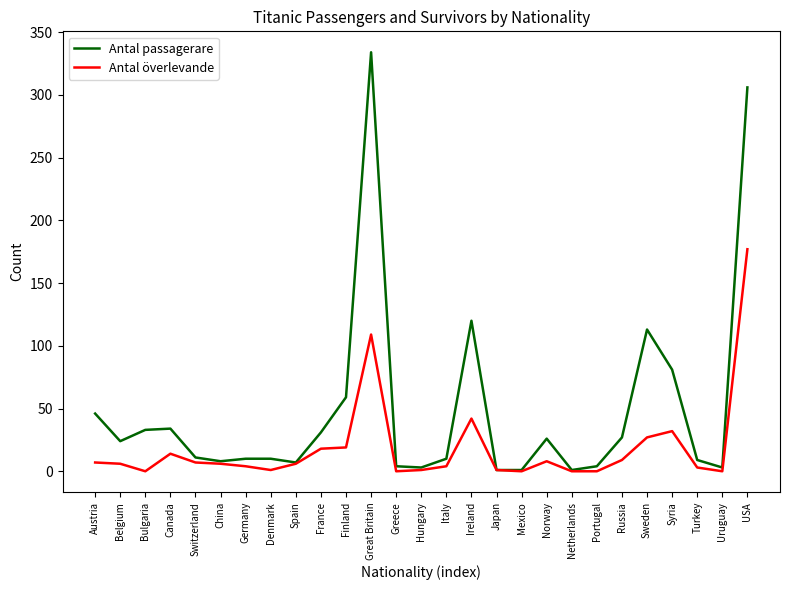

True or false: Antal överlevande has a value of 113 at Greece.

False